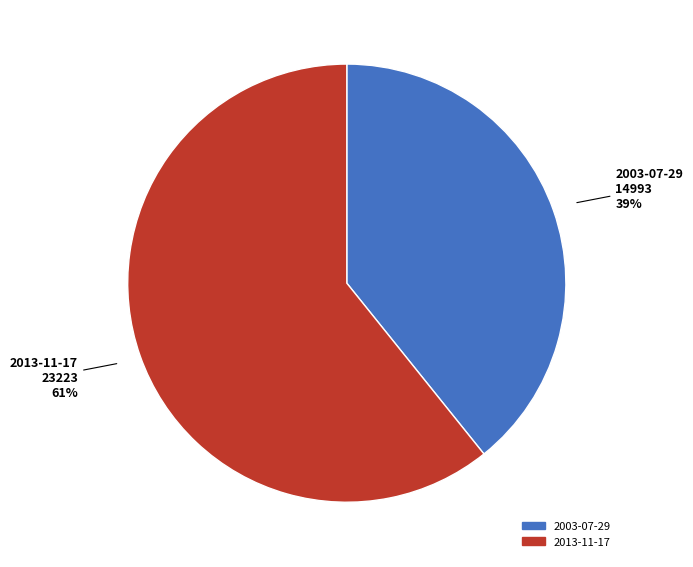

True or false: 2003-07-29 accounts for 52% of the total.

False